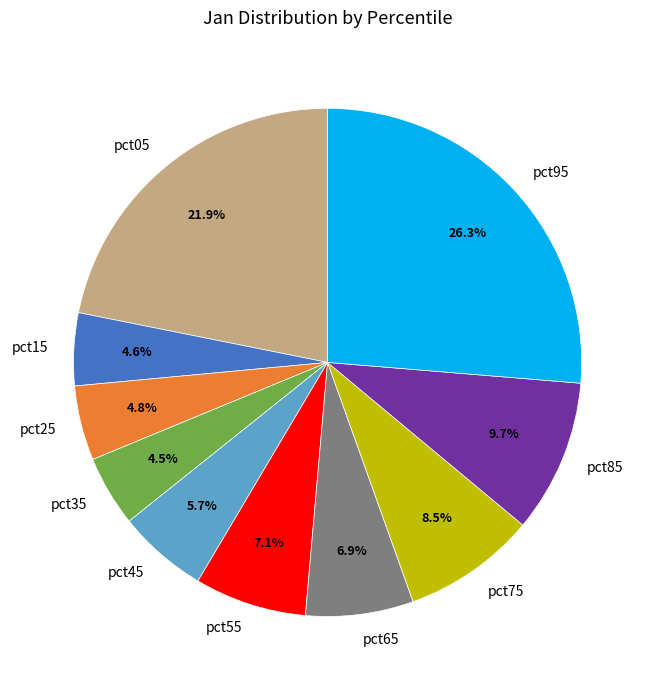

The pct25 slice represents 5% of the pie. True or false?

True